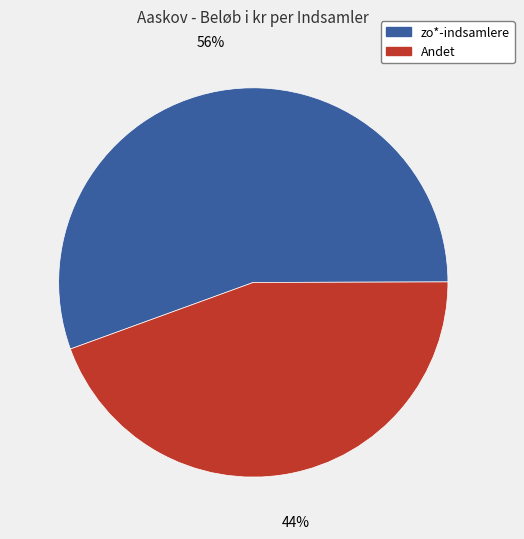

How many slices are in this pie chart?

2